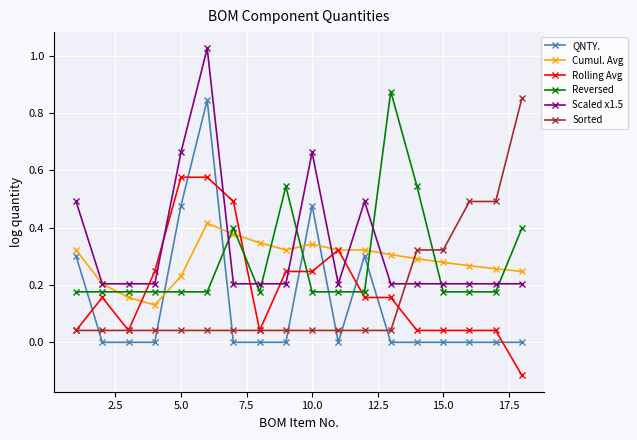

After their last crossing, which series has the higher values: QNTY. or Sorted?

Sorted